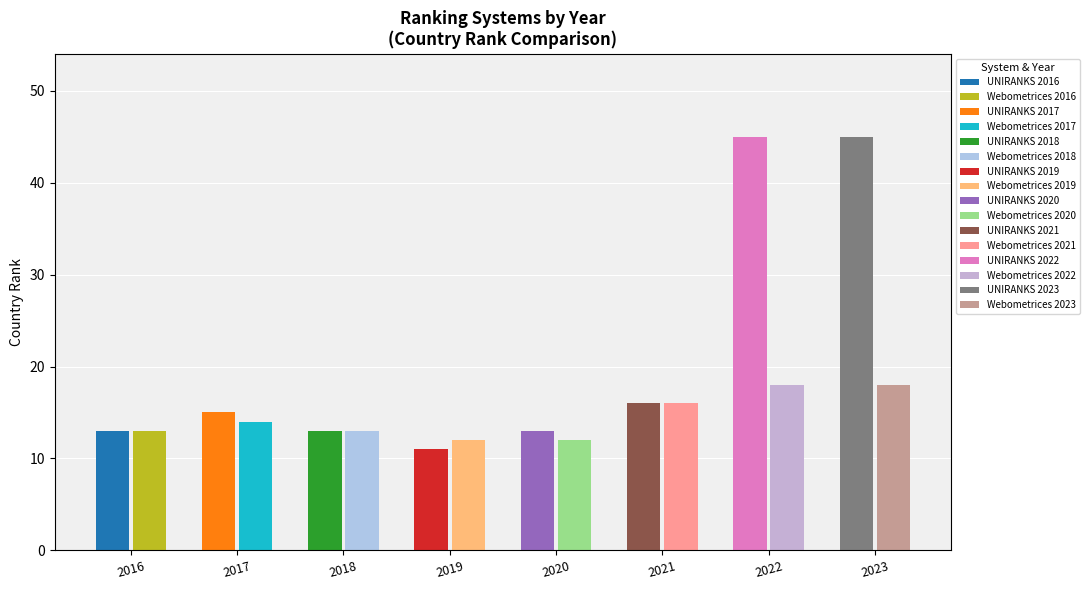

What is the total value across all series at 2022?

63